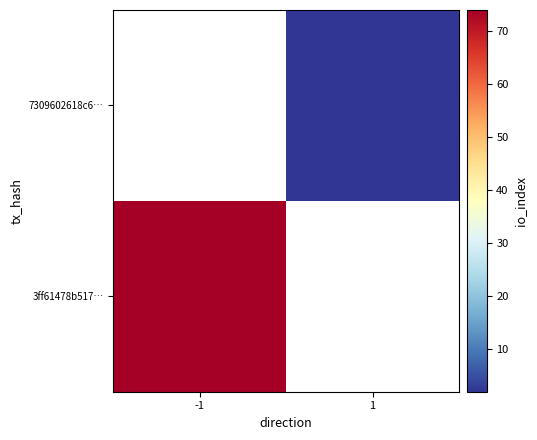

What is the approximate value of 7309602618c6… at 1?

2.0